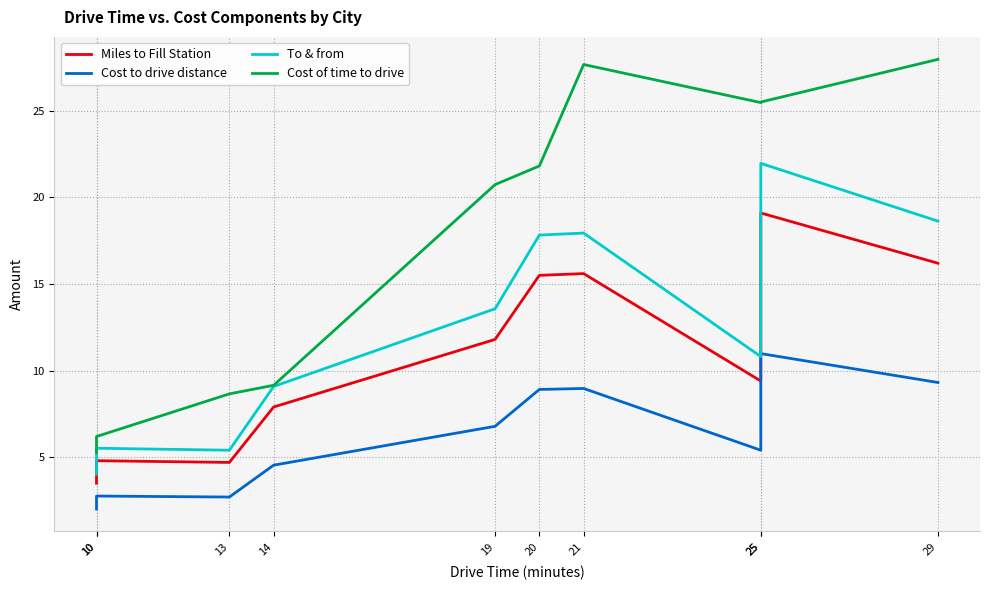

What are all the series names shown in the legend?

Miles to Fill Station, Cost to drive distance, To & from, Cost of time to drive